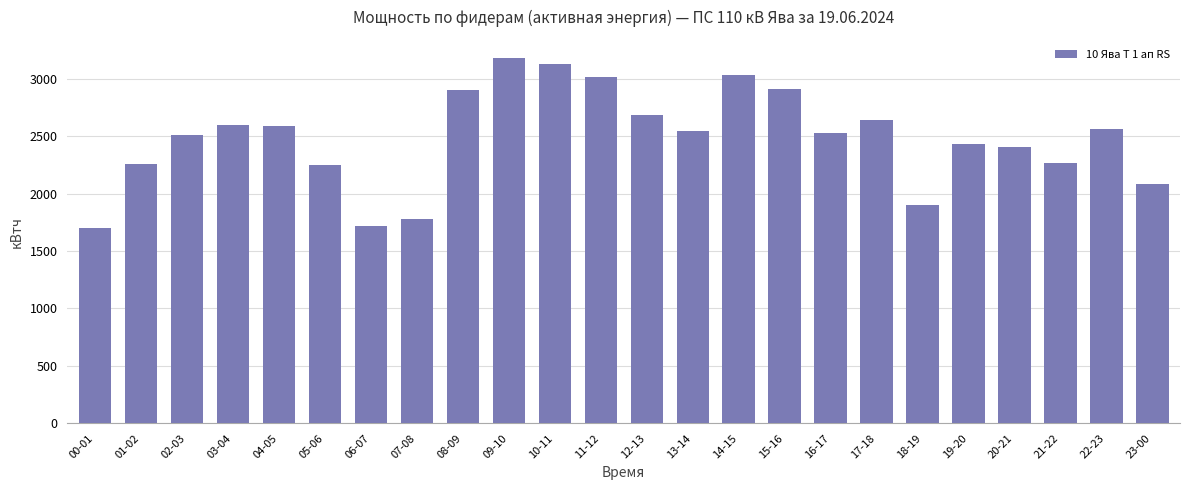

Are the bars horizontal?

No